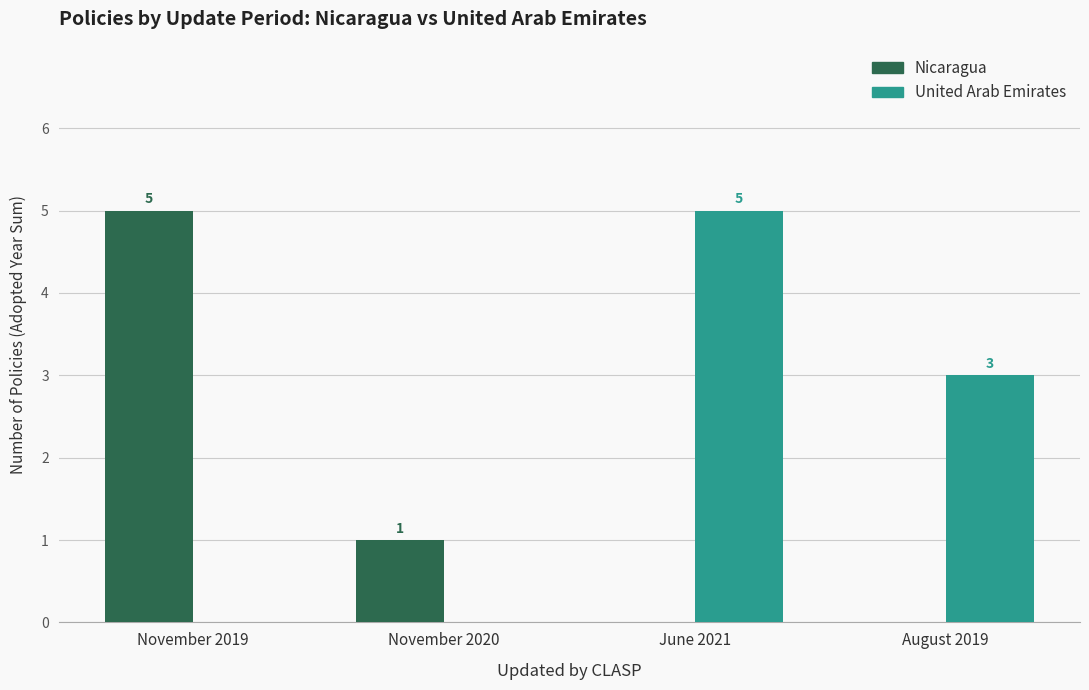

Reading left to right, what are all the values shown in this chart?

Nicaragua: November 2019=5	November 2020=1	June 2021=0	August 2019=0
United Arab Emirates: November 2019=0	November 2020=0	June 2021=5	August 2019=3